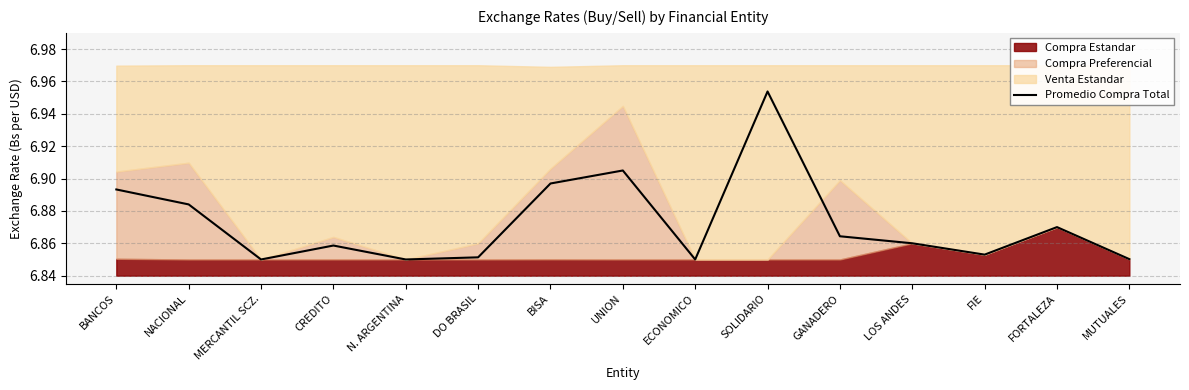

True or false: the data shows 9.3 at LOS ANDES.

False